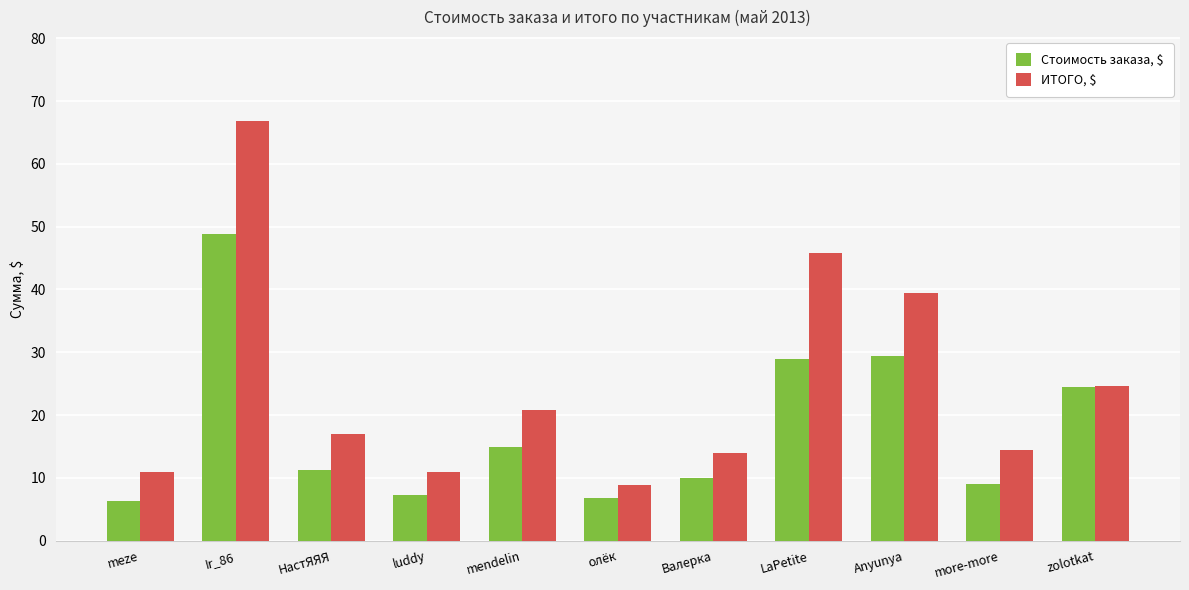

How many groups of bars are there?

11